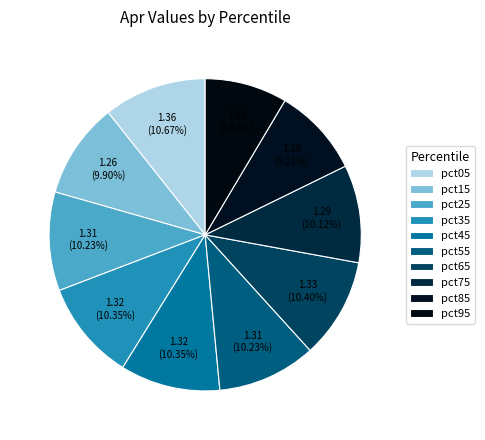

Is pct35 the majority of the pie?

No